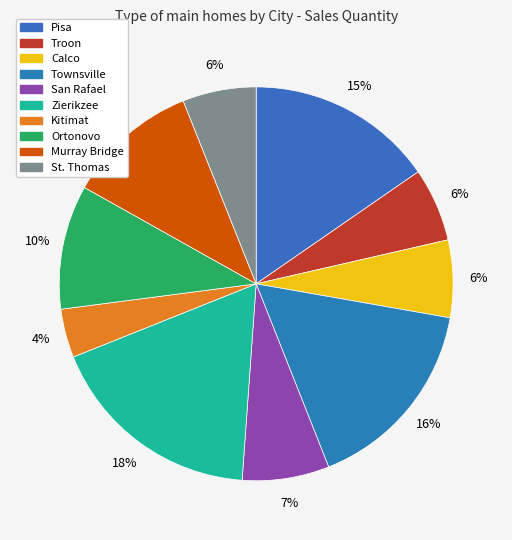

The Calco slice represents 21% of the pie. True or false?

False